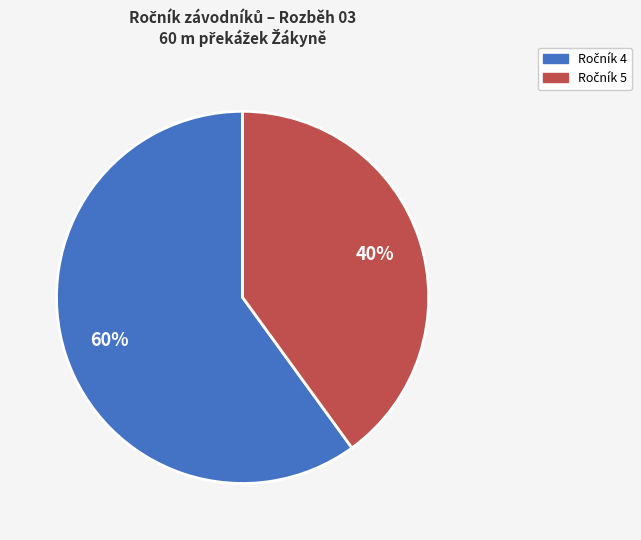

Is there a majority slice in this chart?

Yes